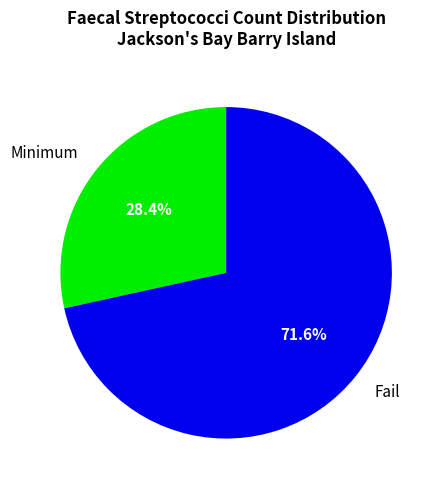

Approximately how many times larger is the value at Minimum compared to Fail?

0.4